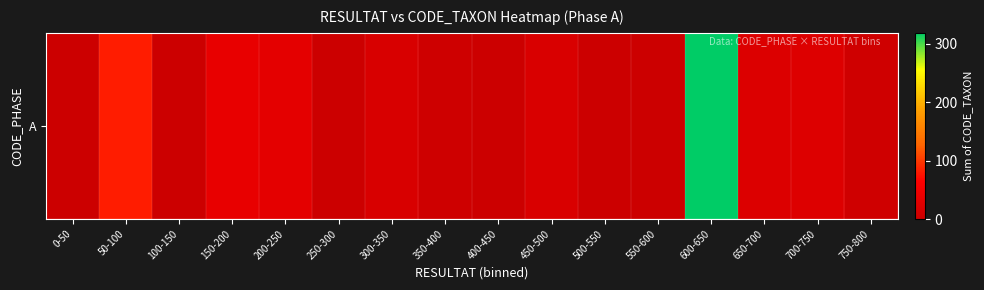

Which has a higher value, 200-250 or 0-50?

200-250